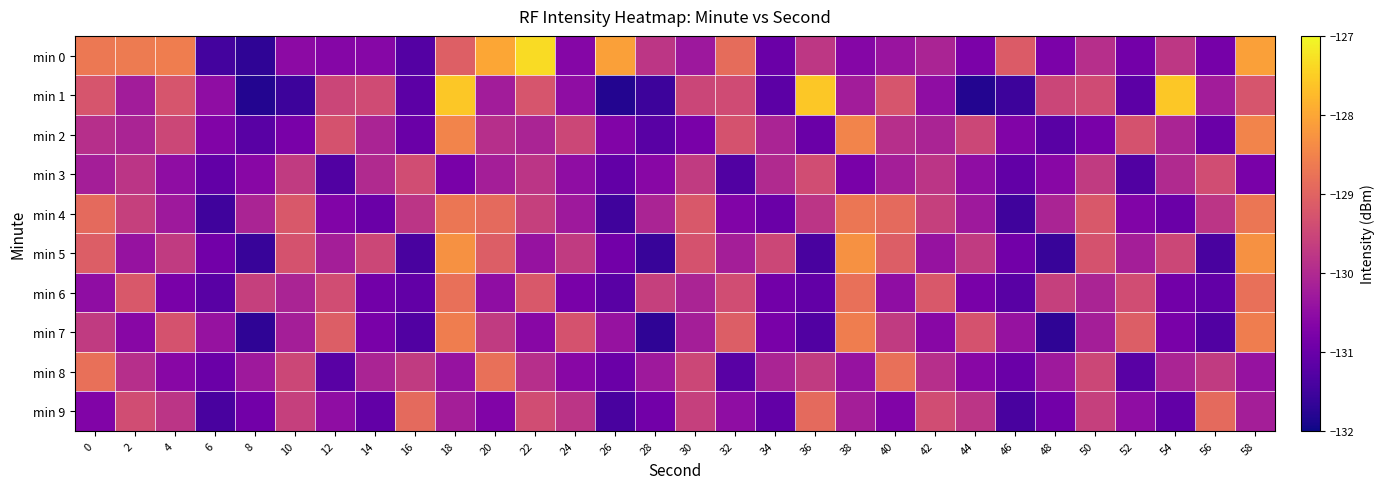

Which series has the largest total across all categories?

min 0